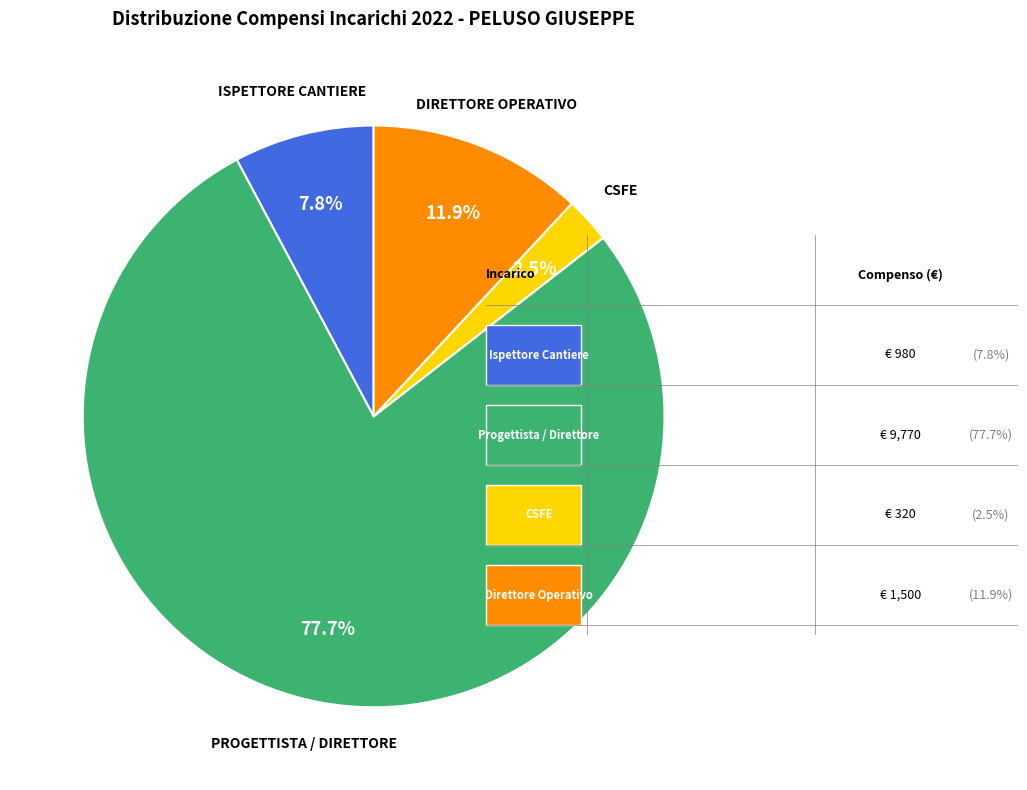

How many slices are in this pie chart?

4